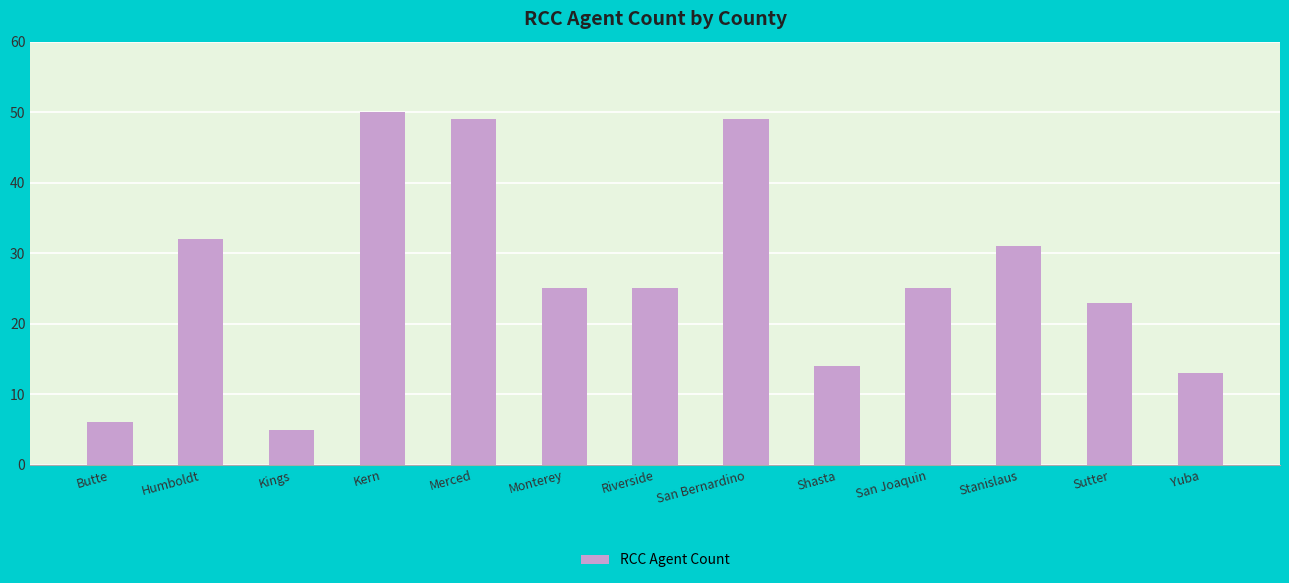

What is the change in value from Merced to Monterey?

-24